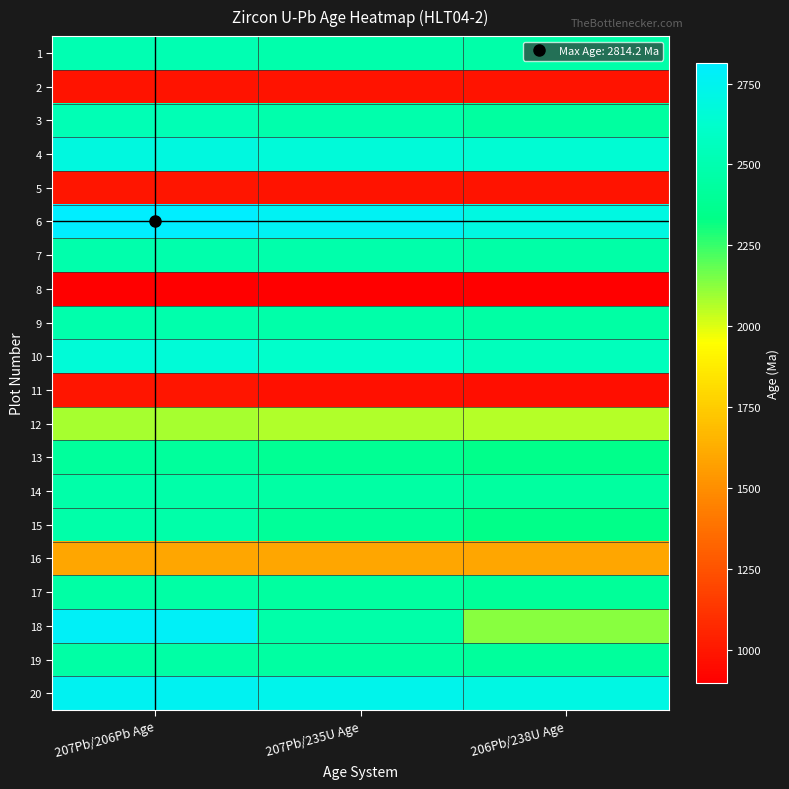

Which has a higher value, 207Pb/206Pb Age or 207Pb/235U Age?

207Pb/206Pb Age